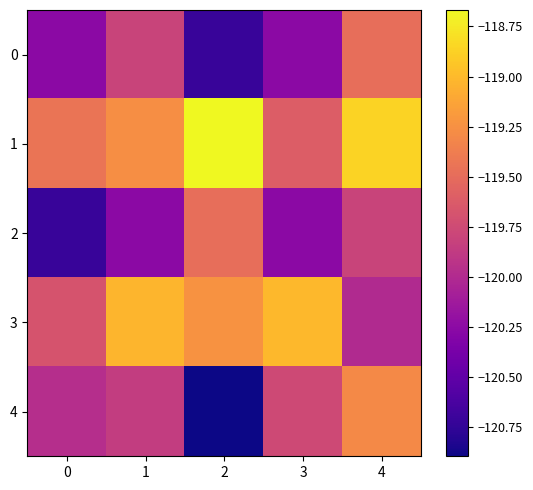

Which series changed the most between 1 and 2?

4